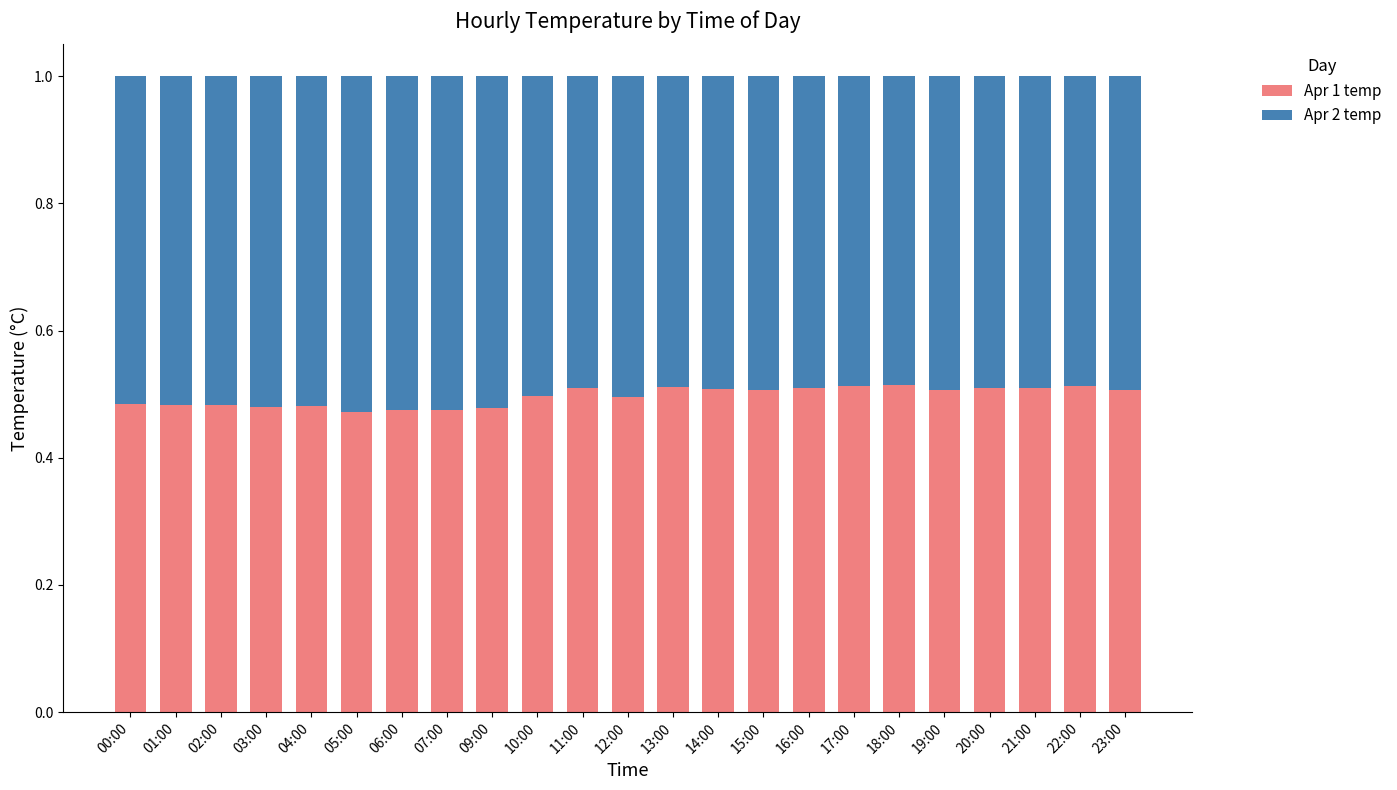

How many bars are there in total?

23